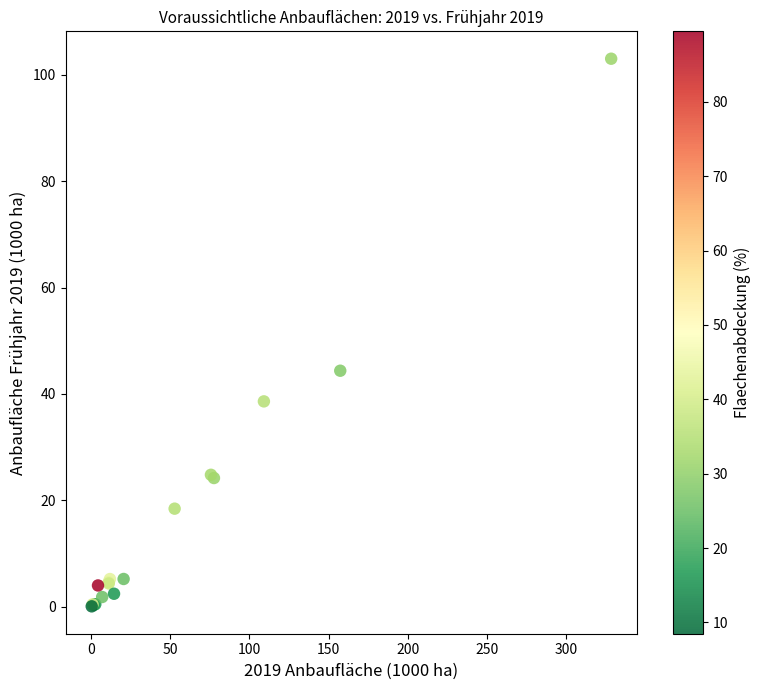

What Y value in the scatter plot is closest to 51?

44.4